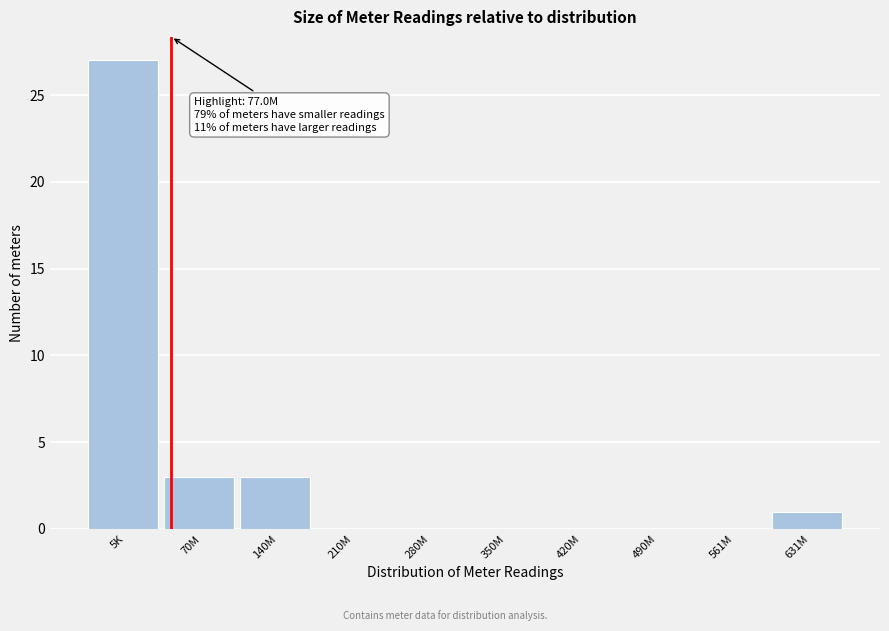

Reading left to right, list all the values displayed in this chart.

5K=27	70M=3	140M=3	210M=0	280M=0	350M=0	420M=0	490M=0	561M=0	631M=1